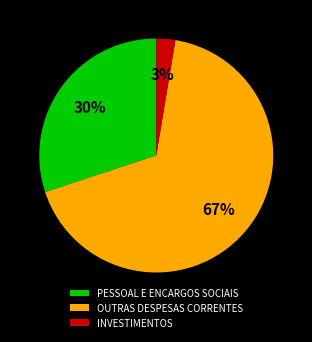

What is the ratio of the value at PESSOAL E ENCARGOS SOCIAIS to the value at OUTRAS DESPESAS CORRENTES?

0.4